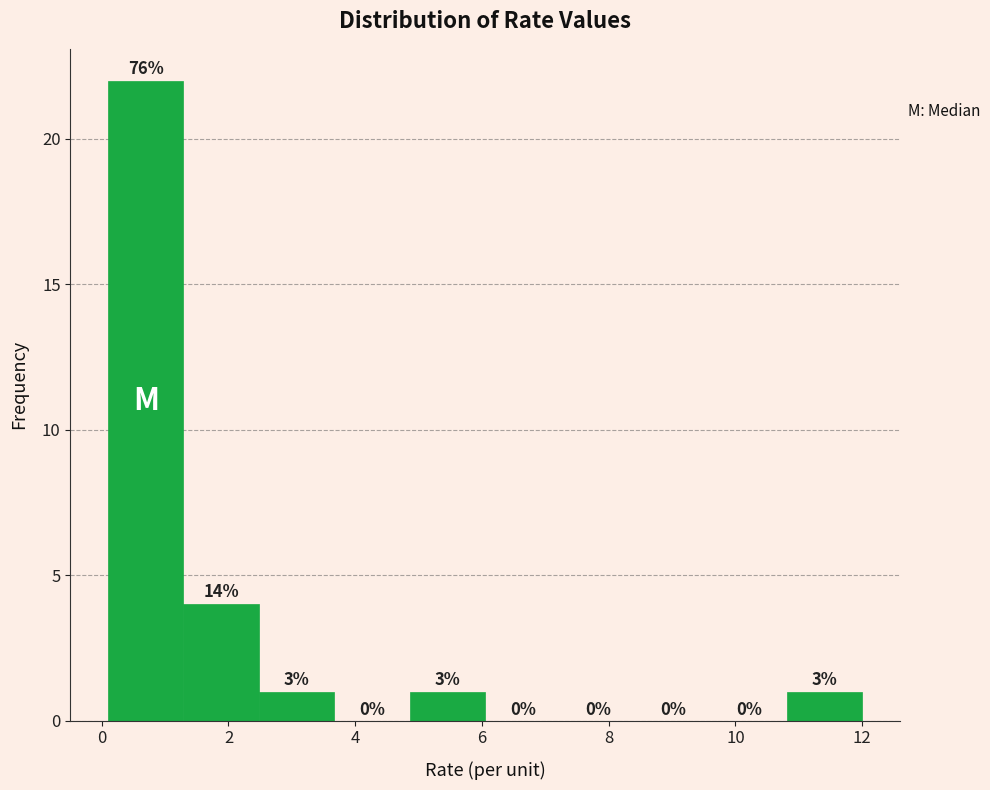

Over which range of the x-axis is the bar tallest?

0.2 to 1.2